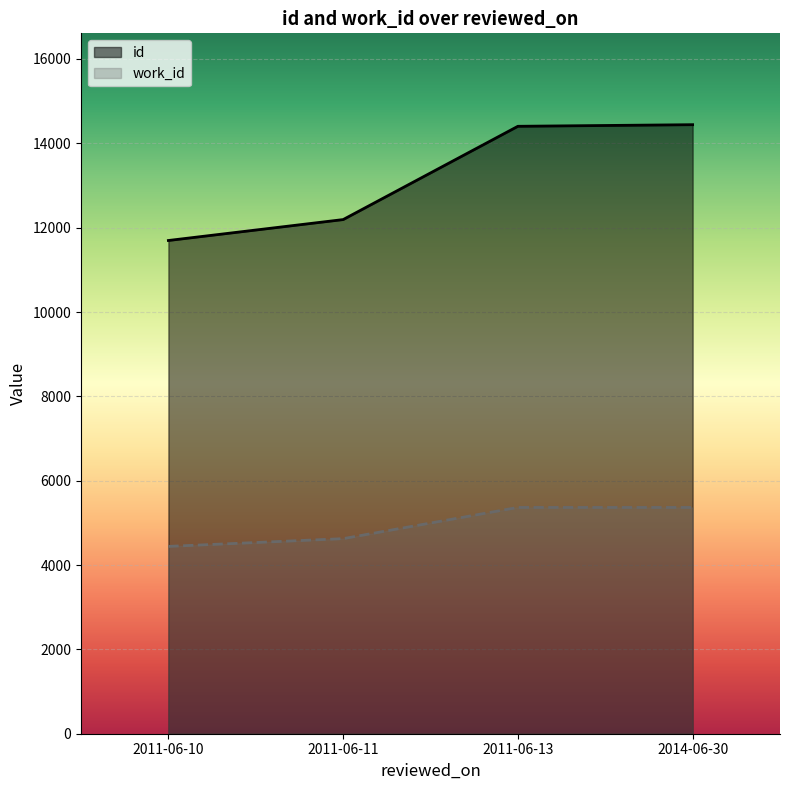

Reading left to right, transcribe all the data shown in this chart.

id: 11696	12192	14404	14442
work_id: 4442	4626	5366	5366